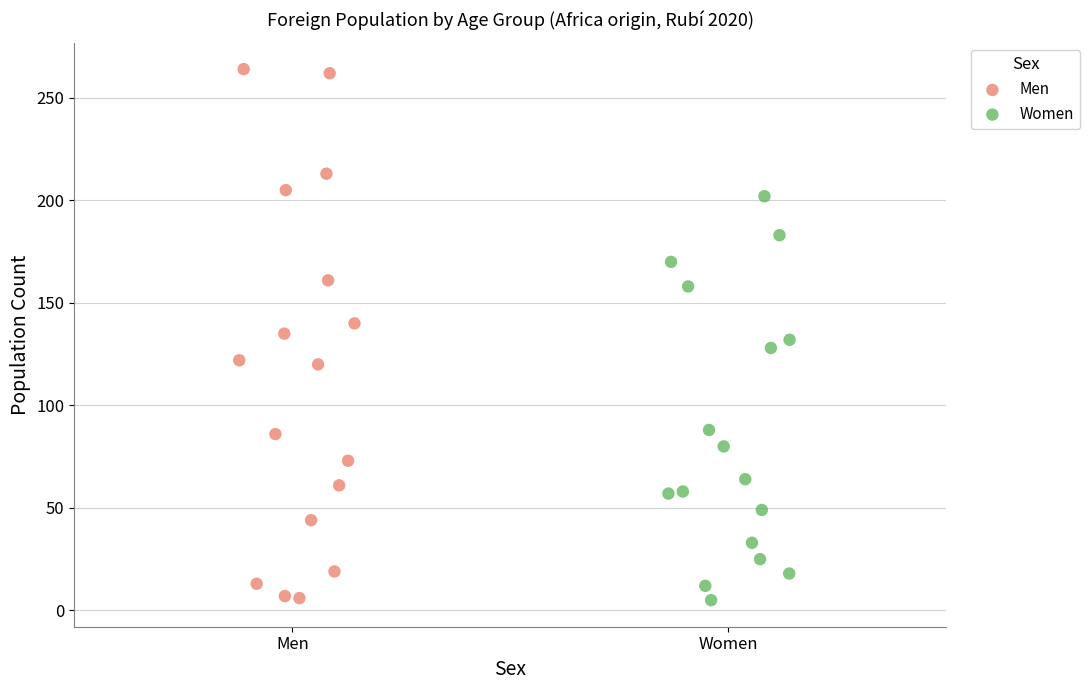

Which series contains the highest Y value?

Men